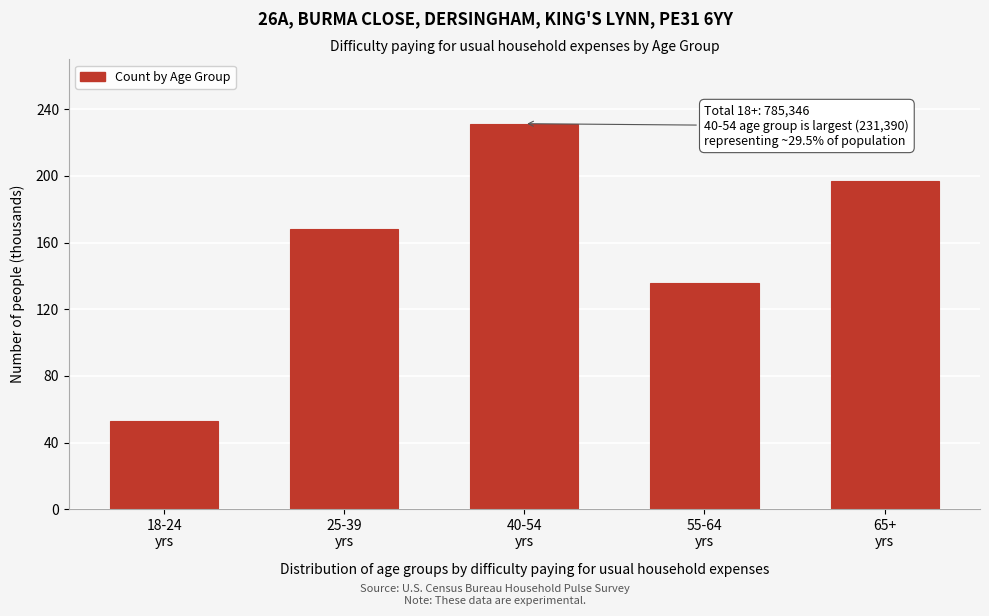

Does the chart contain any negative values?

No